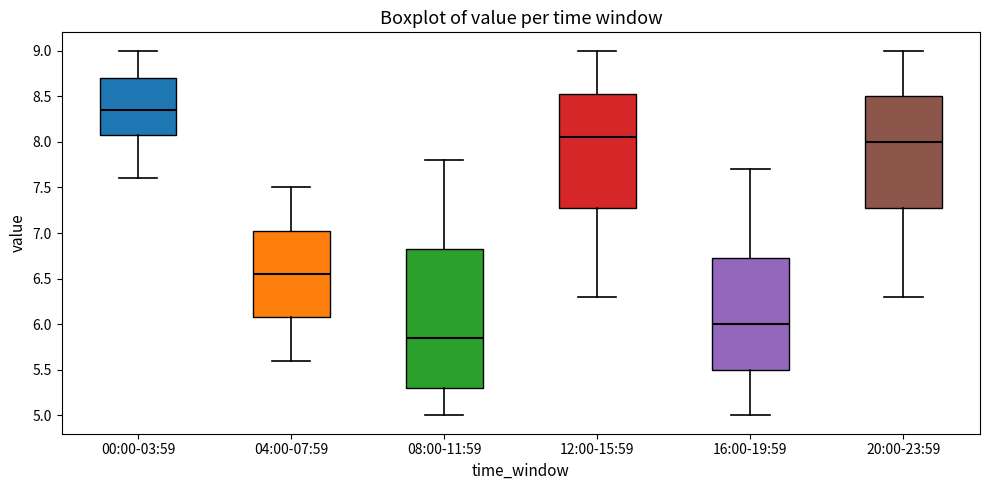

Where does the lower whisker of the box for 08:00-11:59 end on the y-axis? The values are not printed on the chart, so give them approximately, as read against the axis.

5.00